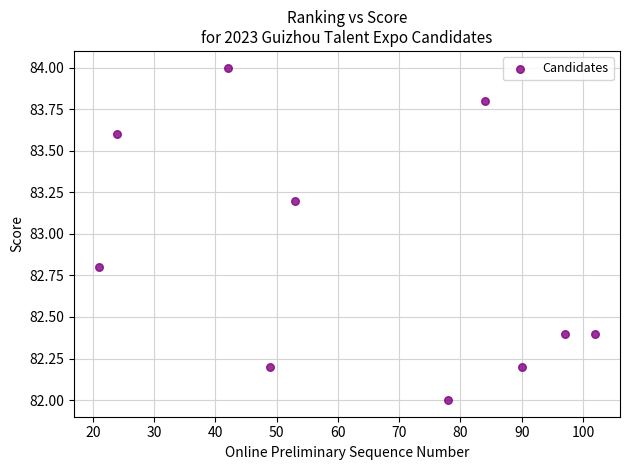

What is the range of Y values (max minus min)?

2.0